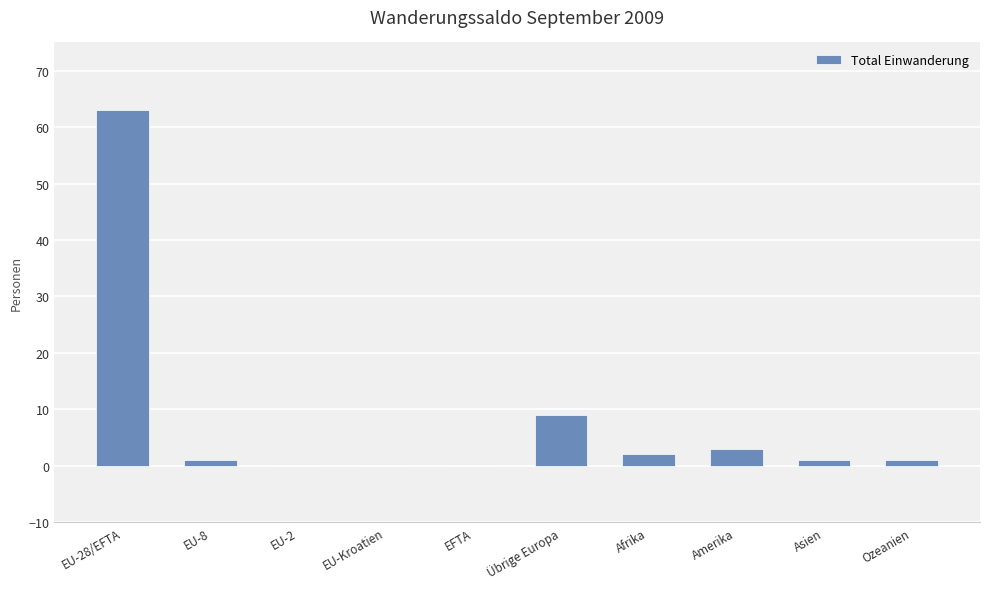

True or false: the data shows 9 at Übrige Europa.

True